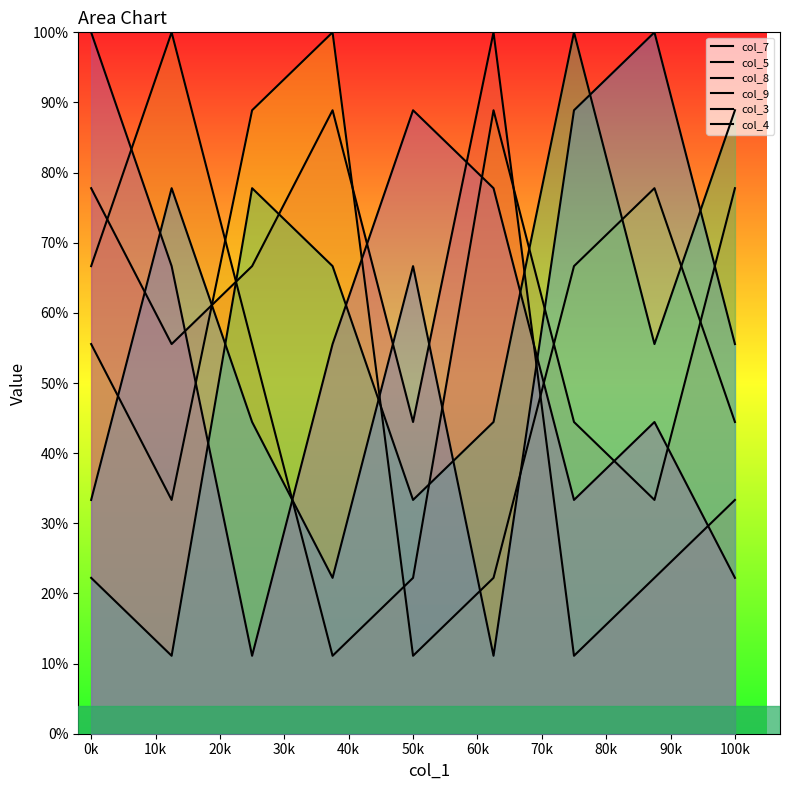

What is the difference between the maximum and minimum values in the col_5 series?

88.9